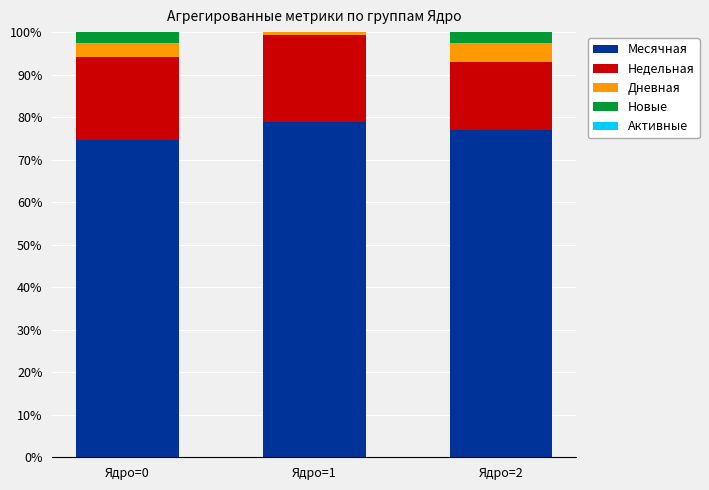

What is the maximum value for Месячная?

78.8